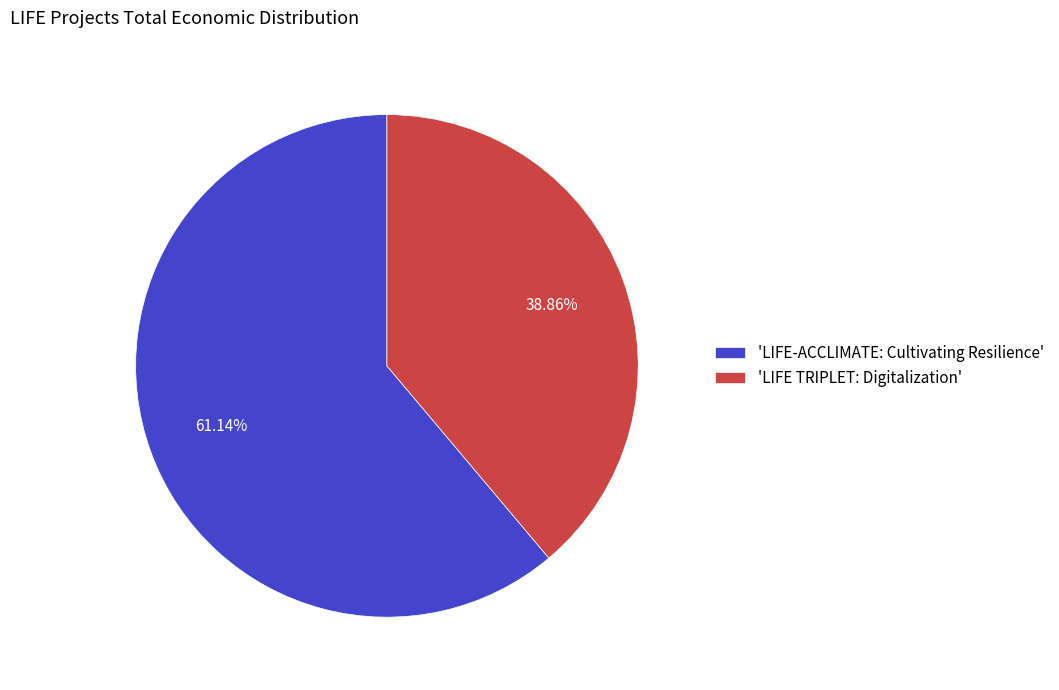

Is the sum of 'LIFE TRIPLET: Digitalization' and 'LIFE-ACCLIMATE: Cultivating Resilience' greater than half?

Yes